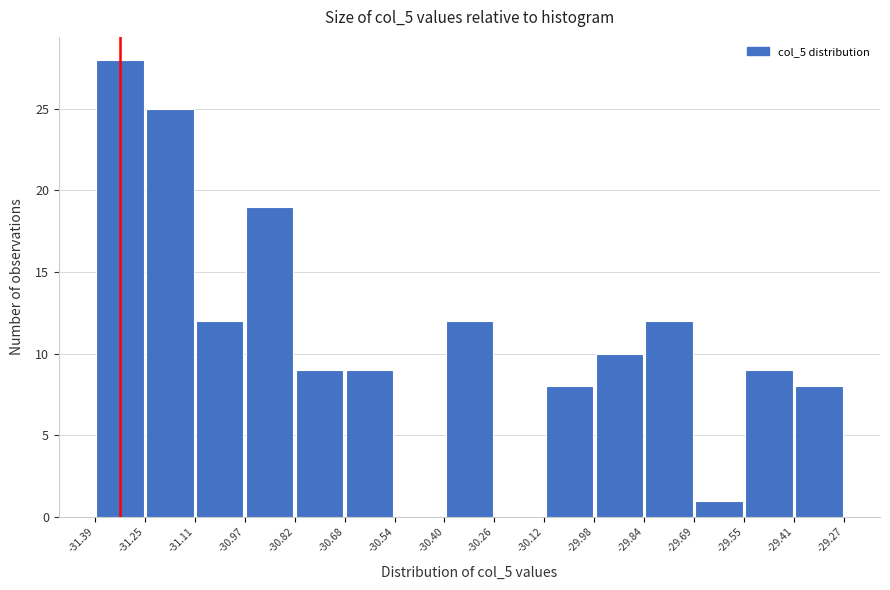

Reading left to right, list every bar in this chart as the range it spans on the x-axis followed by its height. The values are not printed on the chart, so give them approximately, as read against the axis.

-31.39 to -31.25: 28
-31.25 to -31.11: 25
-31.11 to -30.97: 12
-30.97 to -30.82: 19
-30.82 to -30.68: 9
-30.68 to -30.54: 9
-30.54 to -30.40: 0
-30.40 to -30.26: 12
-30.26 to -30.12: 0
-30.12 to -29.98: 8
-29.98 to -29.84: 10
-29.84 to -29.69: 12
-29.69 to -29.55: 1
-29.55 to -29.41: 9
-29.41 to -29.27: 8